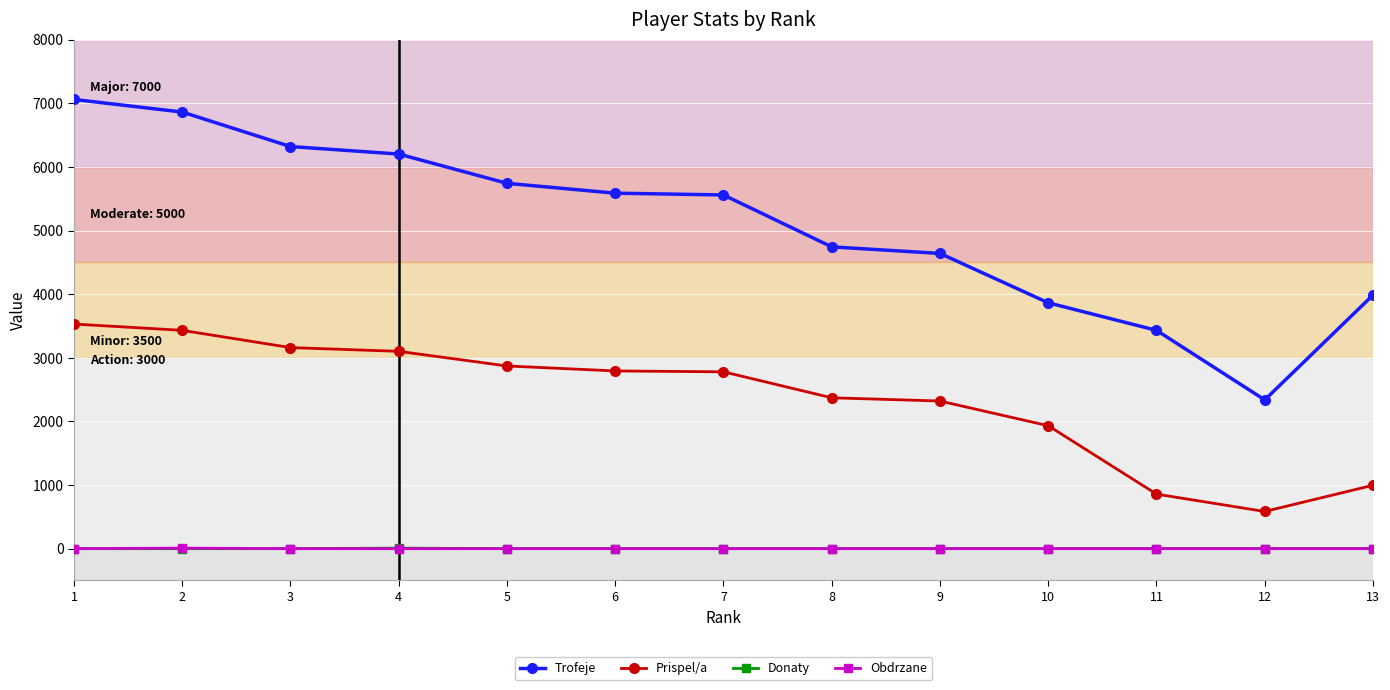

True or false: Trofeje has a value of 8065 at 6.

False